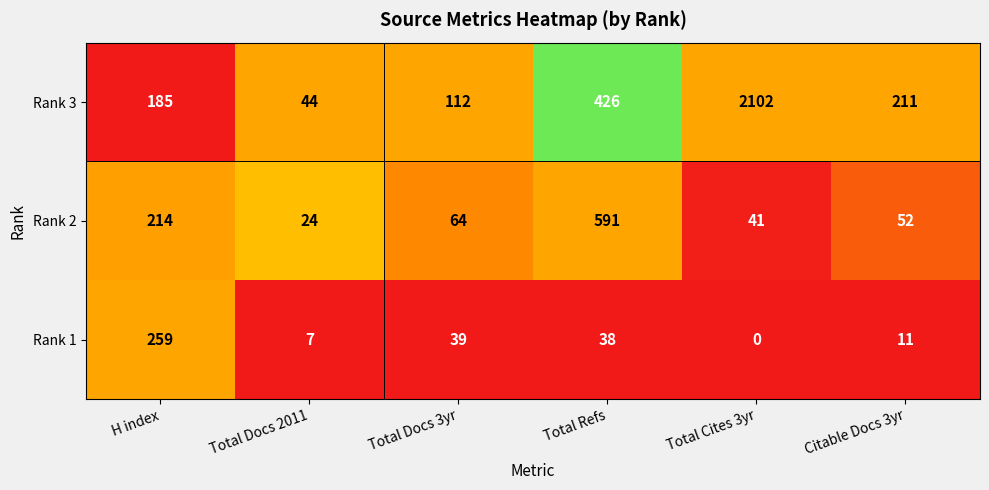

Which series has the largest total across all categories?

Rank 3